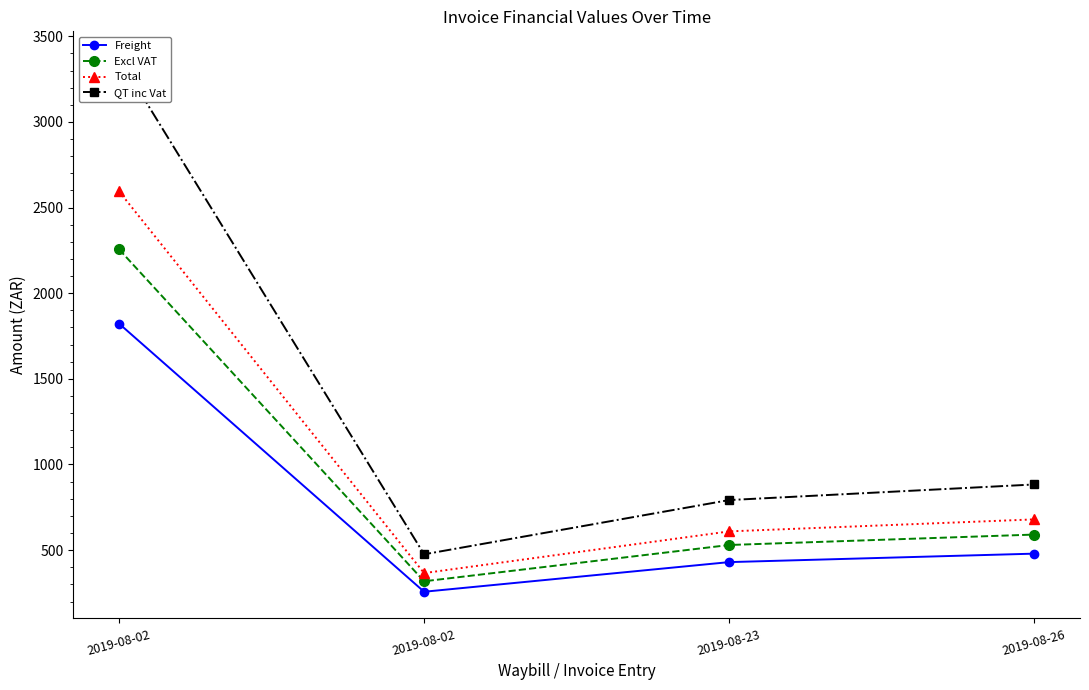

Where is the first local minimum for Freight?

2019-08-02